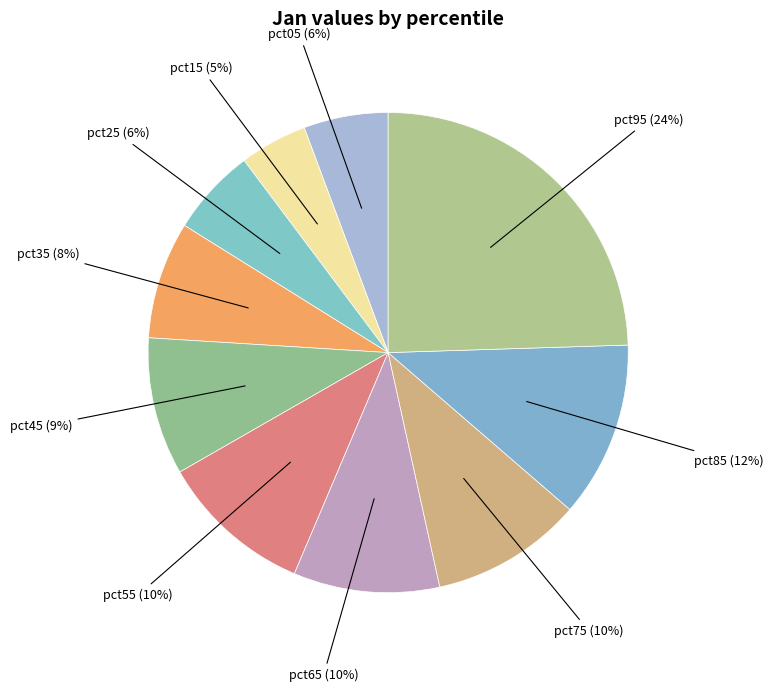

To the nearest percent, what portion does pct25 represent?

6%